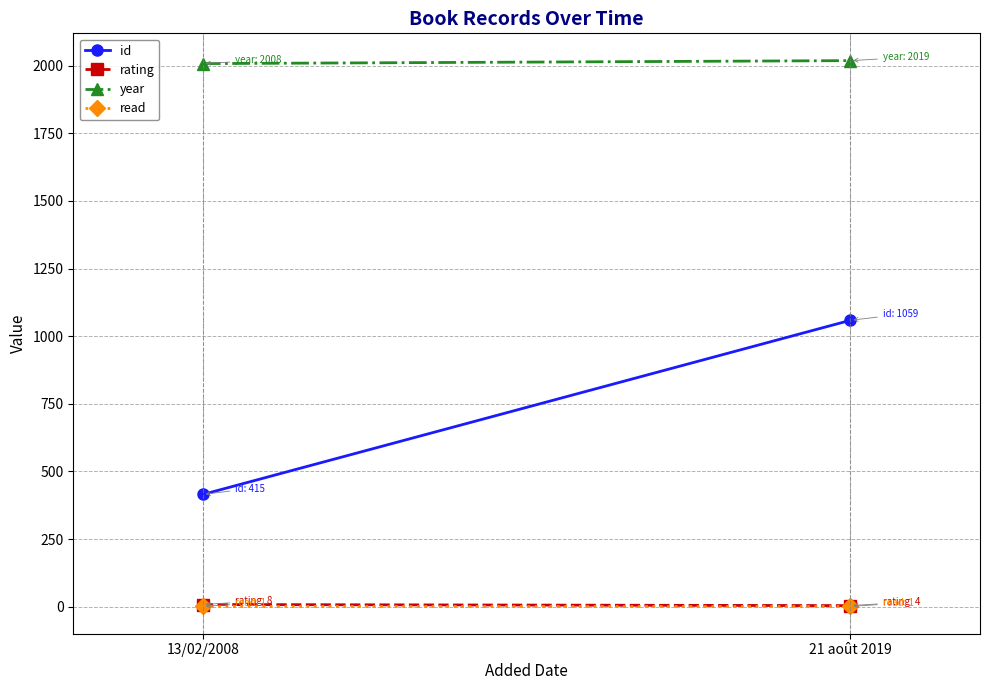

Is it true that id equals 415 at 13/02/2008?

True